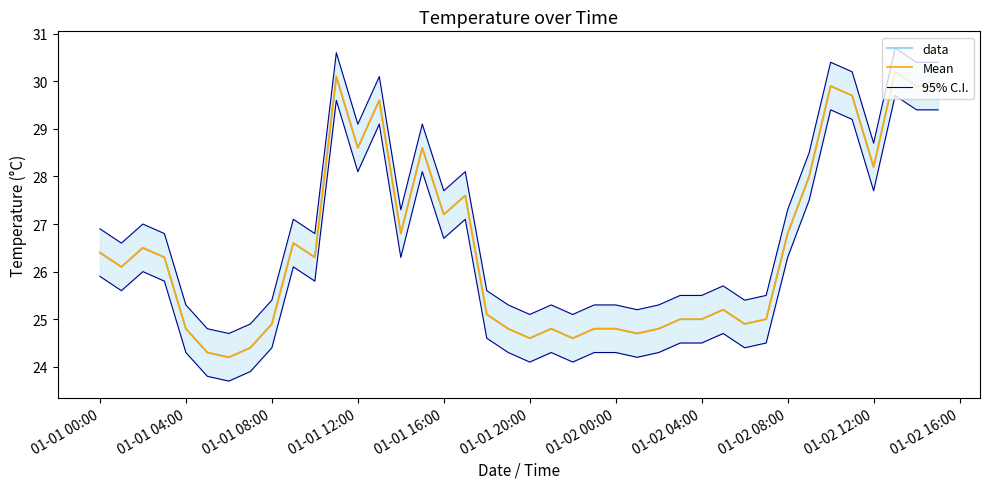

What are all the series names shown in the legend?

data, Mean, 95% C.I.